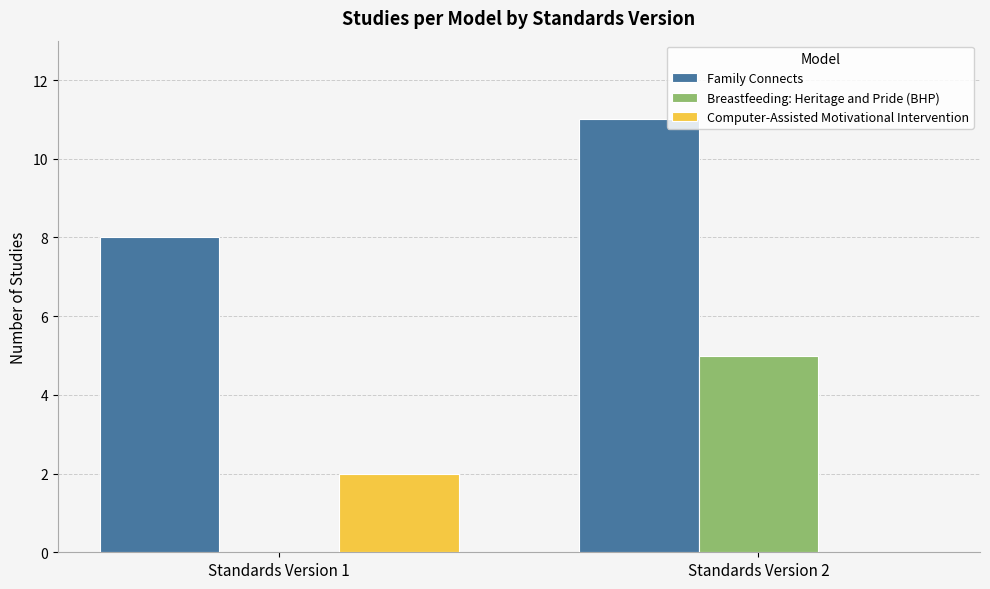

The value of Breastfeeding: Heritage and Pride (BHP) at Standards Version 2 is 2. True or false?

False